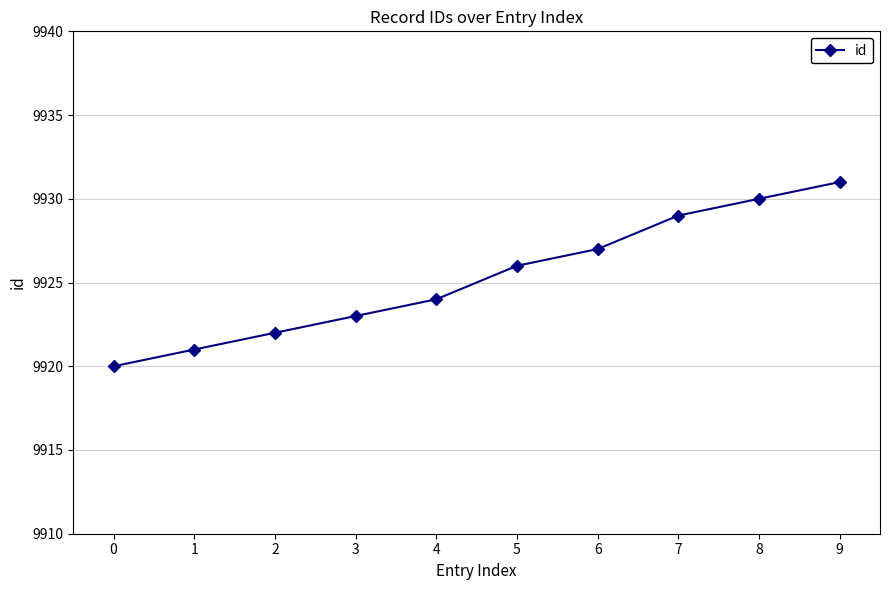

What is the smallest value displayed?

9920